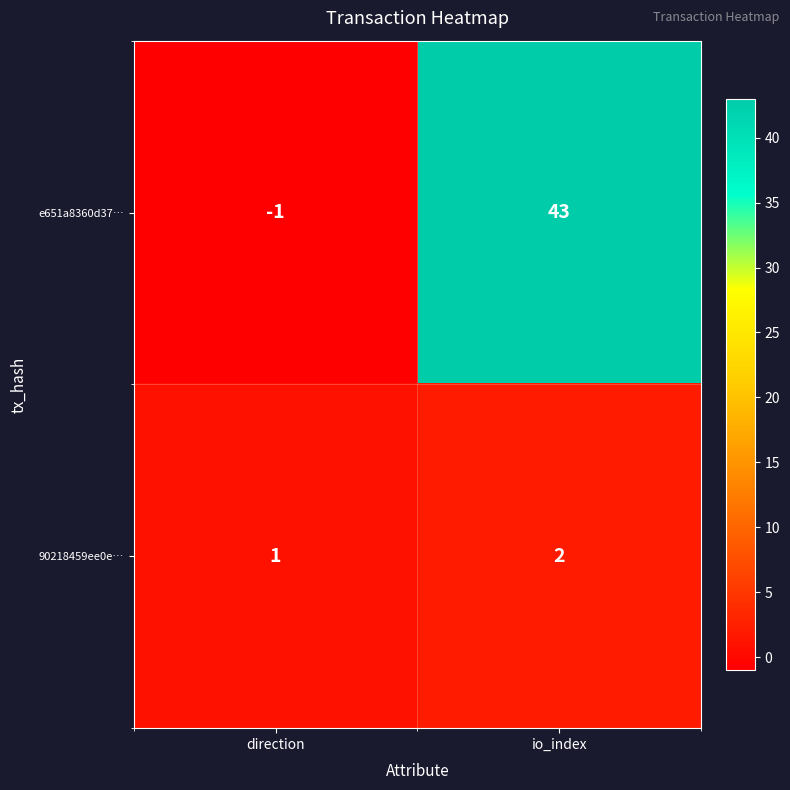

What is the sum of the 90218459ee0e… values at direction and io_index?

3